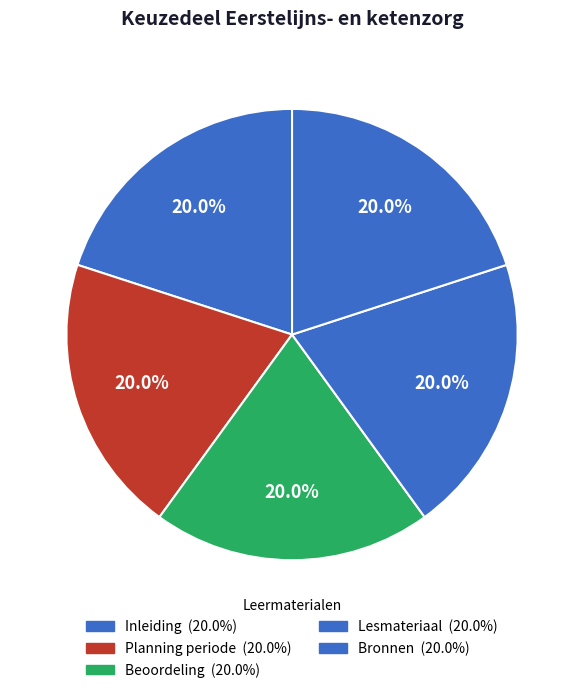

What is the total percentage of Lesmateriaal and Beoordeling?

40.0%